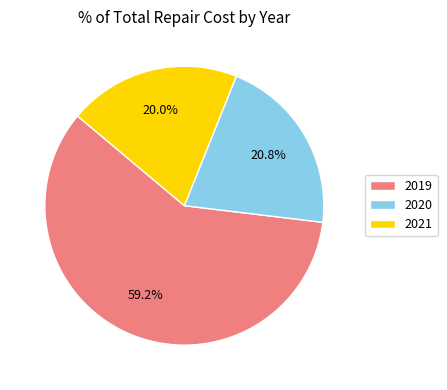

Approximately how many times larger is the value at 2021 compared to 2020?

1.0